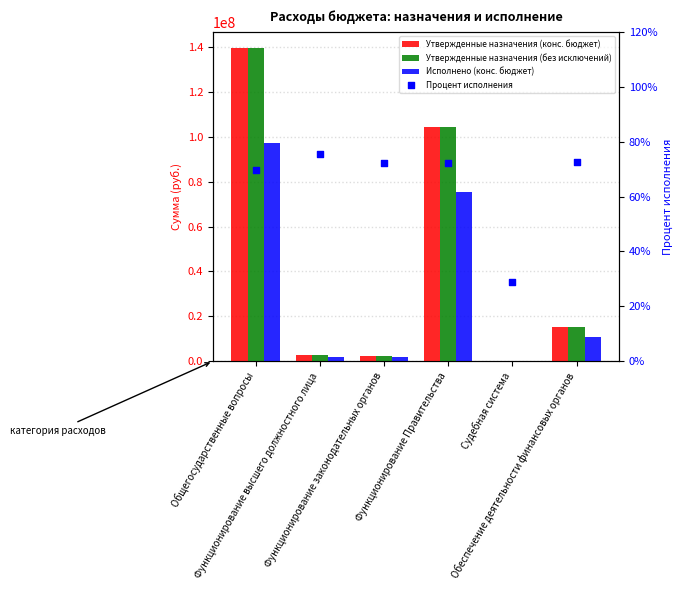

What are all the series names shown in the legend?

Утвержденные назначения (конс. бюджет), Утвержденные назначения (без исключений), Исполнено (конс. бюджет), Процент исполнения